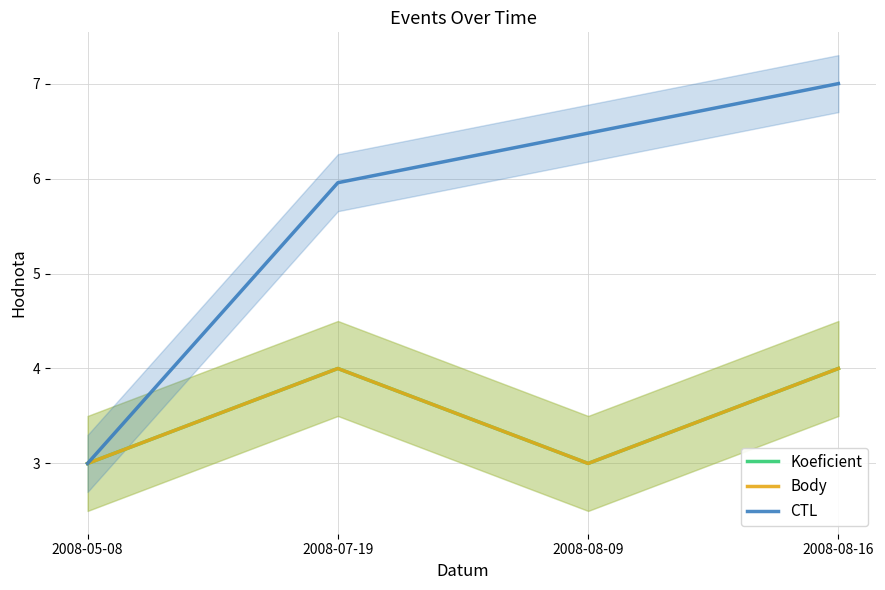

At which label does CTL first exceed 6?

2008-08-09